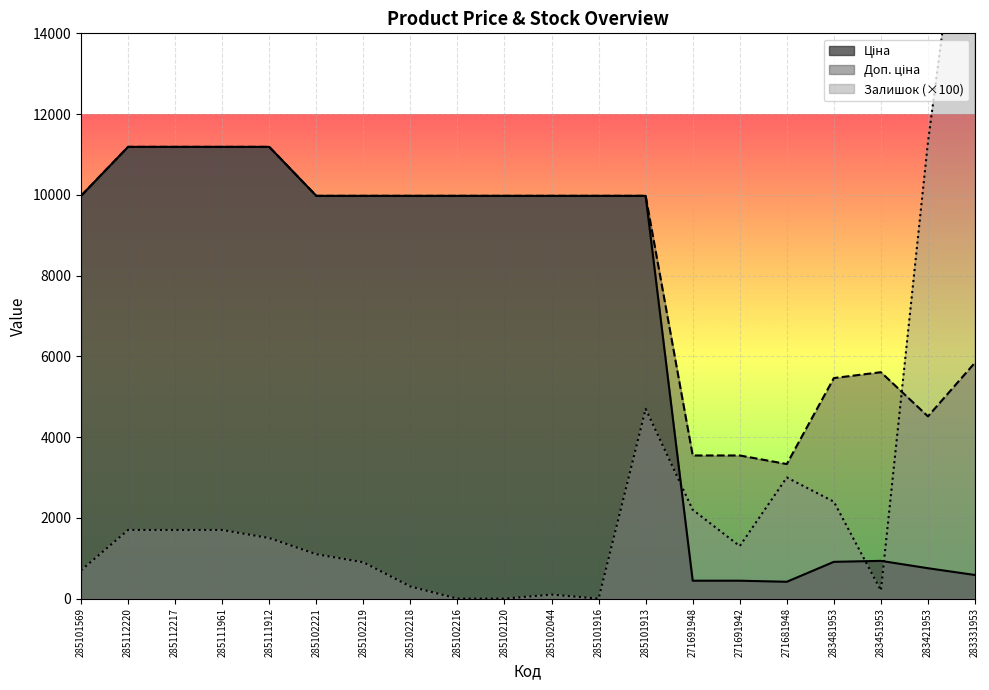

Is the value of Доп. ціна at 285102216 greater than the value of Ціна at 285102216?

No